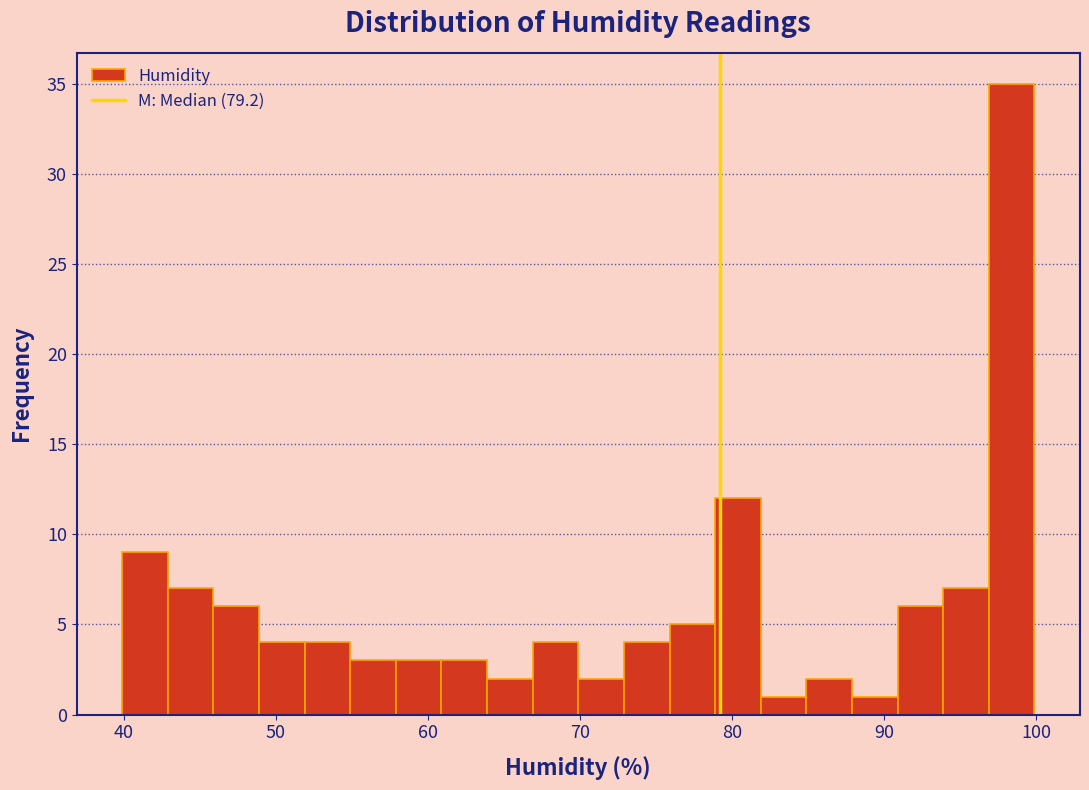

Around what value on the x-axis is the tallest bar? Give the approximate position of its centre, as read against the axis.

98